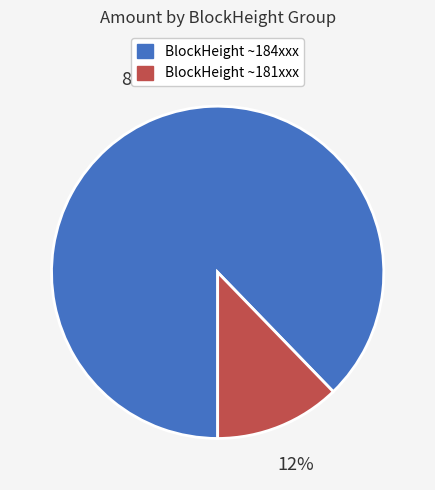

How many segments does this pie chart have?

2